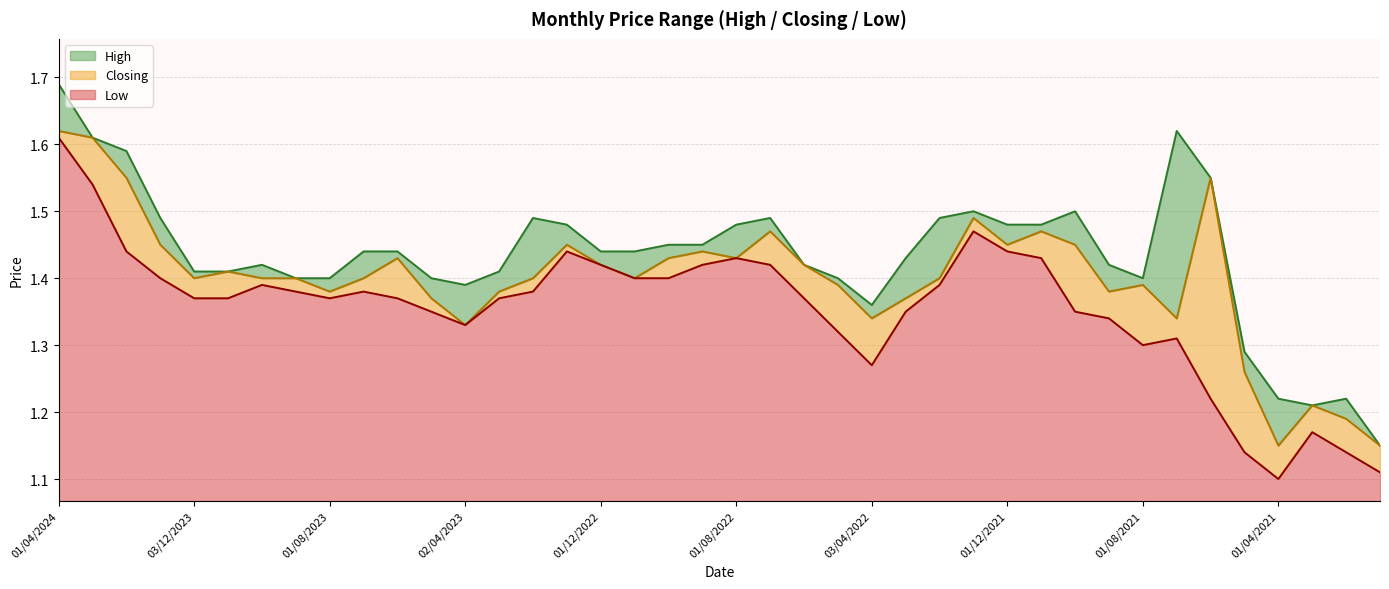

What are all the series names shown in the legend?

High, Closing, Low